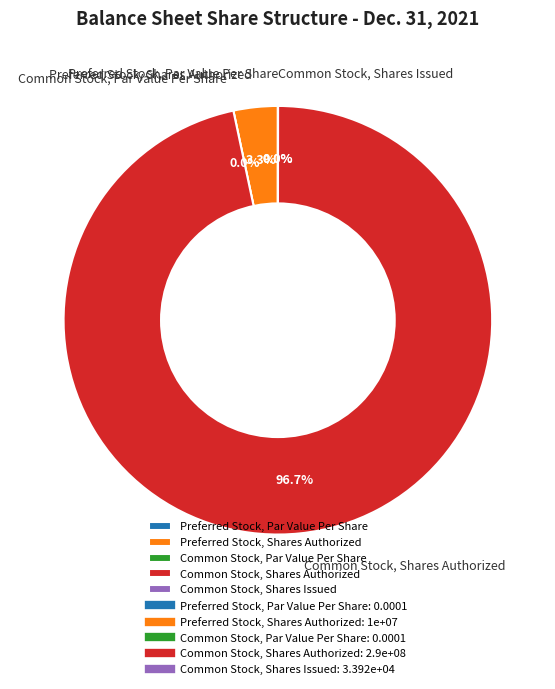

Do Preferred Stock, Shares Authorized and Common Stock, Shares Issued together represent more than half of the pie?

No